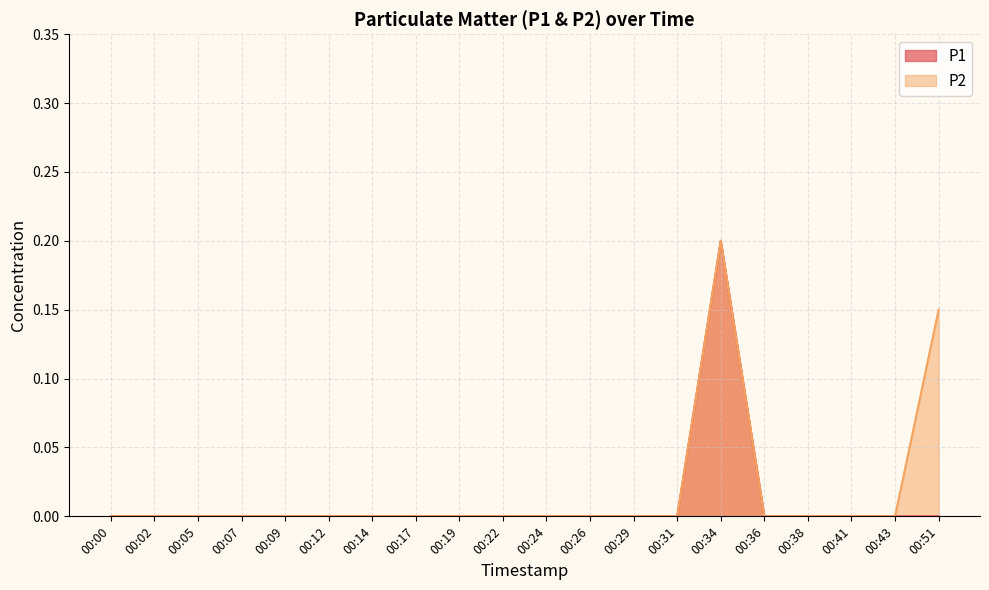

The value of P2 at 00:38 is 0.1. True or false?

False